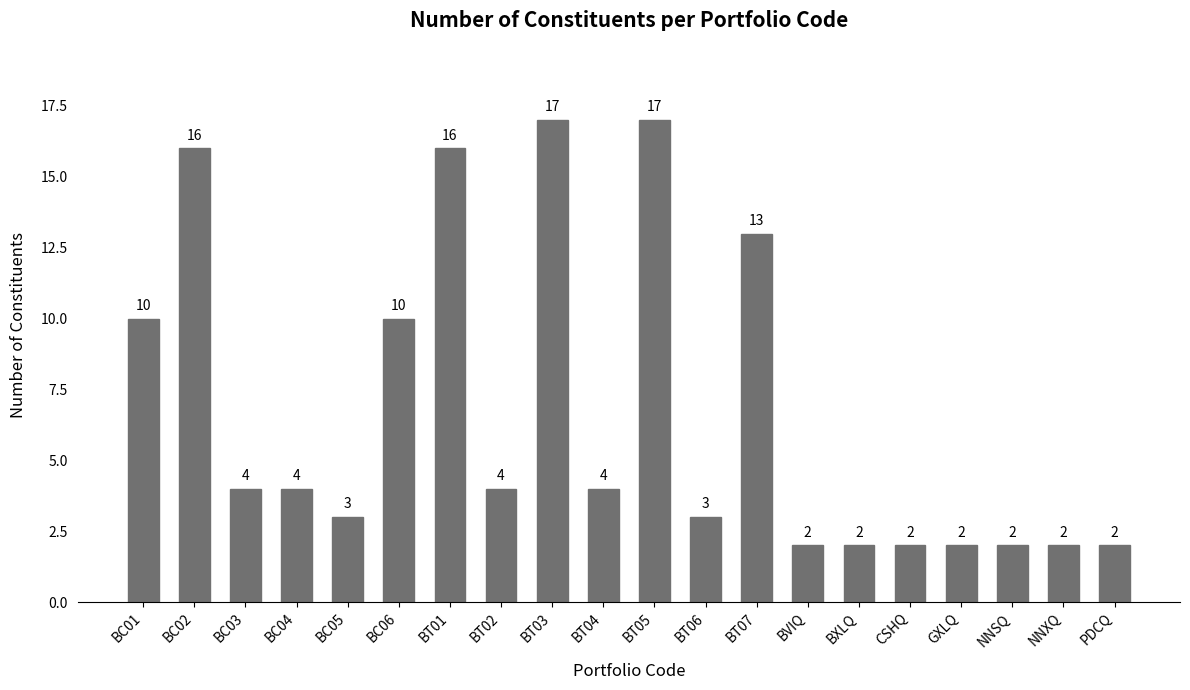

Reading left to right, list all the values displayed in this chart.

BC01=10	BC02=16	BC03=4	BC04=4	BC05=3	BC06=10	BT01=16	BT02=4	BT03=17	BT04=4	BT05=17	BT06=3	BT07=13	BVIQ=2	BXLQ=2	CSHQ=2	GXLQ=2	NNSQ=2	NNXQ=2	PDCQ=2